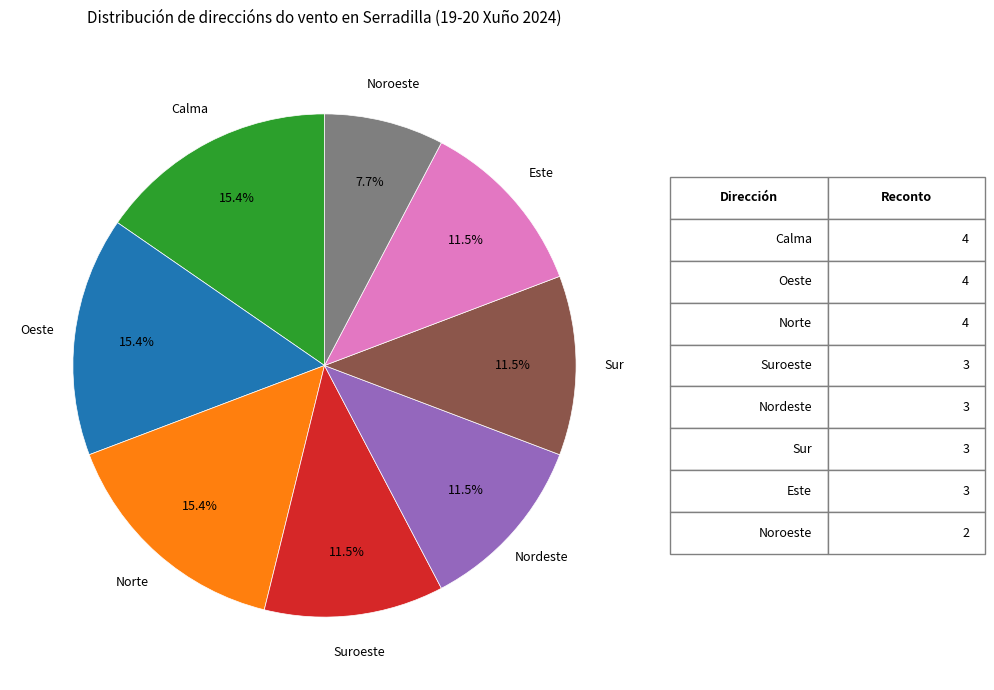

How much of the chart is everything except Nordeste?

88.5%